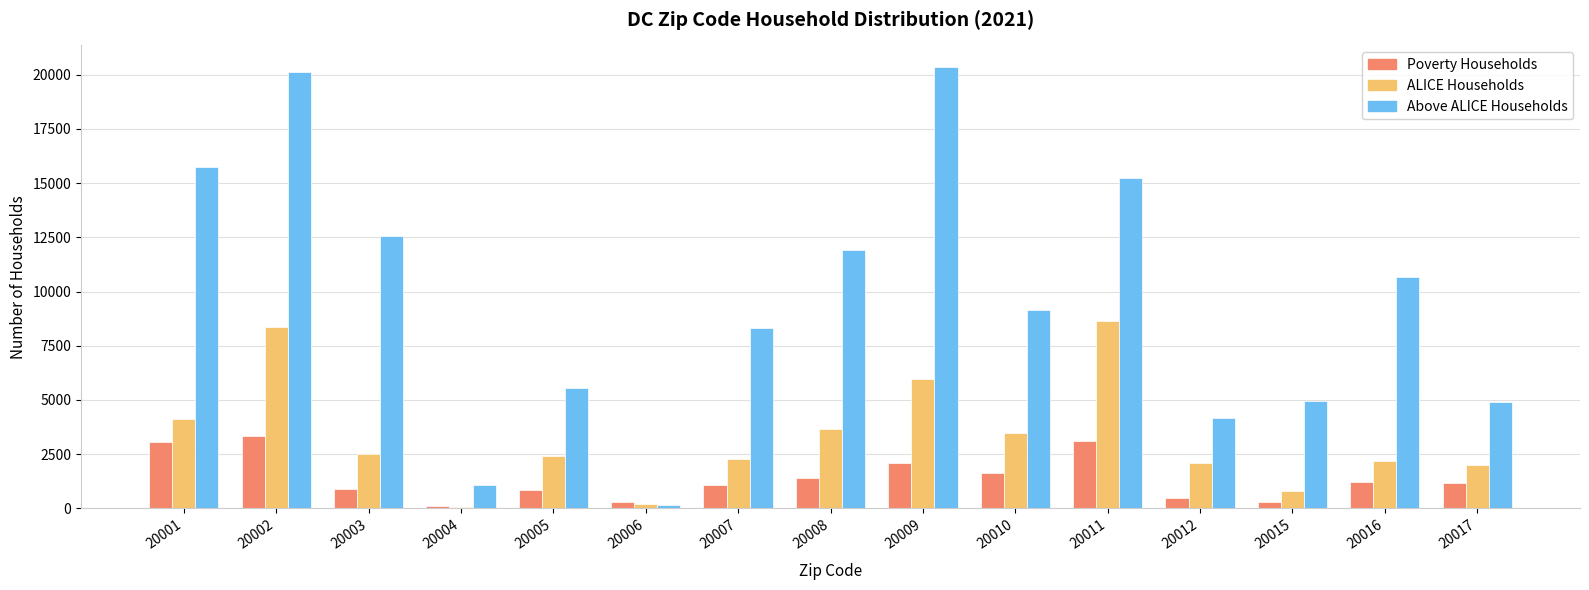

The Above ALICE Households series shows 3508 at 20007. True or false?

False